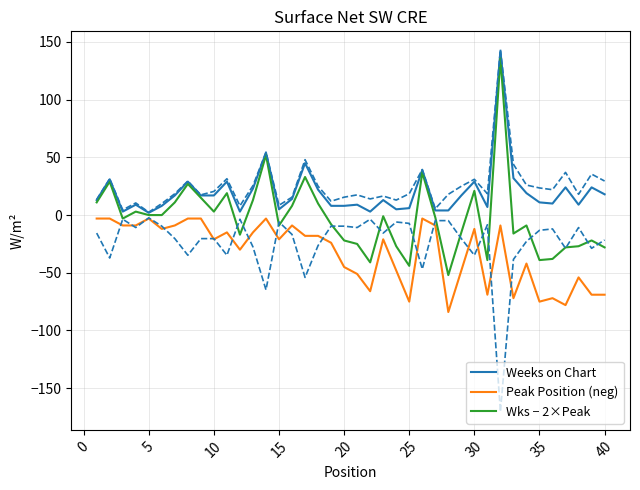

Which has a higher value, 45 or 29?

45